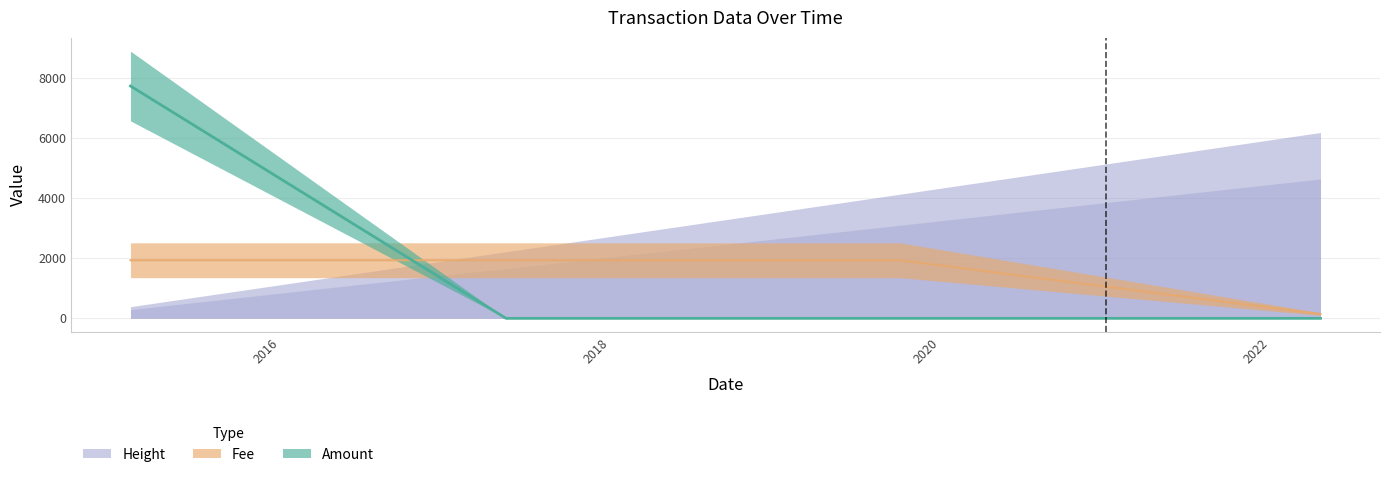

Which category has the highest value in the Fee series?

2015-02-04